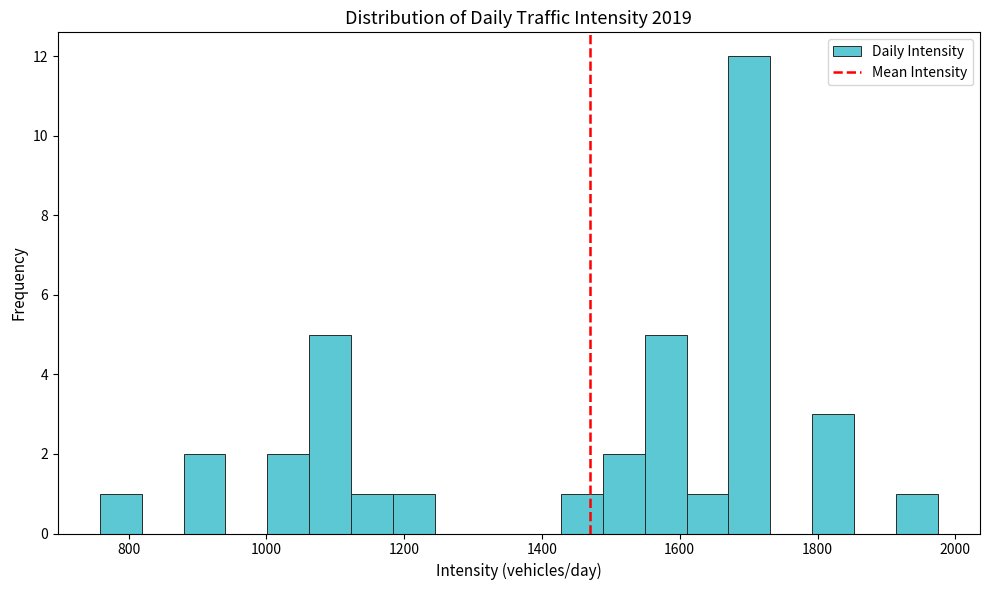

Around what value on the x-axis is the tallest bar? Give the approximate position of its centre, as read against the axis.

1700